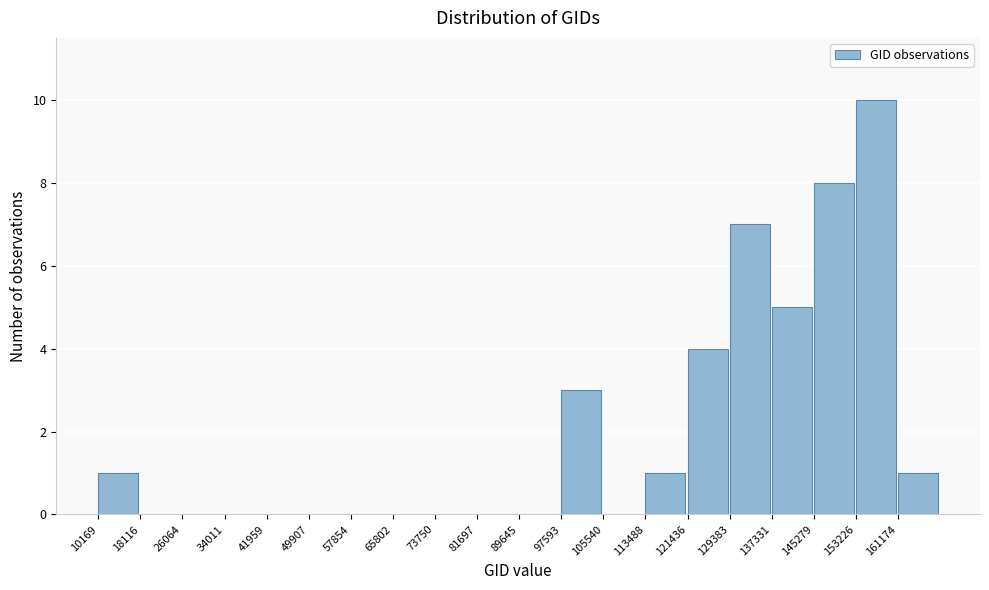

Reading left to right, list every bar in this chart as the range it spans on the x-axis followed by its height. Neither the bar edges nor the heights are printed on the chart, so give them approximately, as read against the axes.

10000 to 18000: 1
18000 to 26000: 0
26000 to 34000: 0
34000 to 42000: 0
42000 to 50000: 0
50000 to 58000: 0
58000 to 66000: 0
66000 to 74000: 0
74000 to 82000: 0
82000 to 90000: 0
90000 to 98000: 0
98000 to 106000: 3
106000 to 113000: 0
113000 to 121000: 1
121000 to 129000: 4
129000 to 137000: 7
137000 to 145000: 5
145000 to 153000: 8
153000 to 161000: 10
161000 to 169000: 1